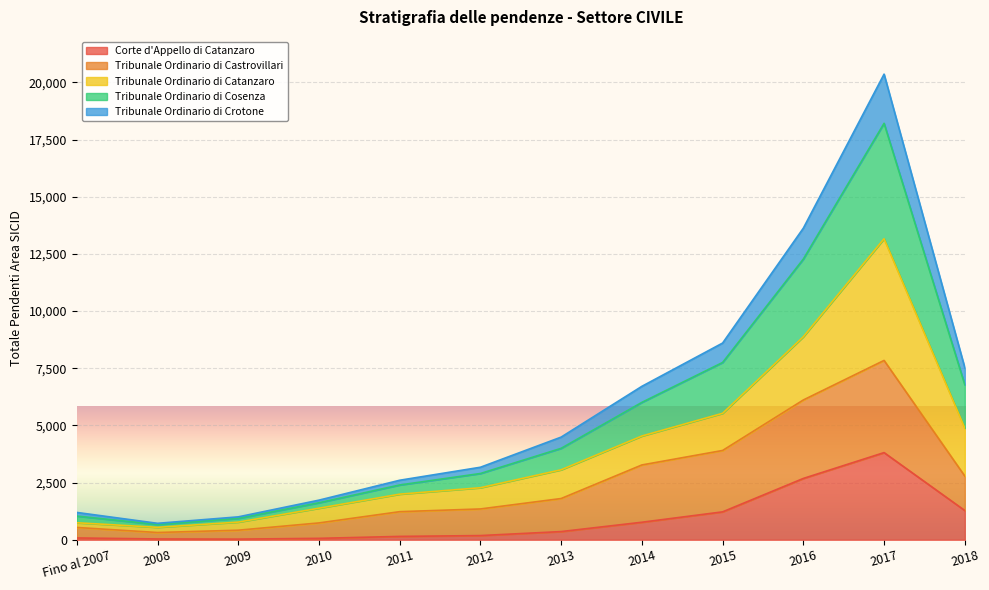

What are all the series names shown in the legend?

Corte d'Appello di Catanzaro, Tribunale Ordinario di Castrovillari, Tribunale Ordinario di Catanzaro, Tribunale Ordinario di Cosenza, Tribunale Ordinario di Crotone